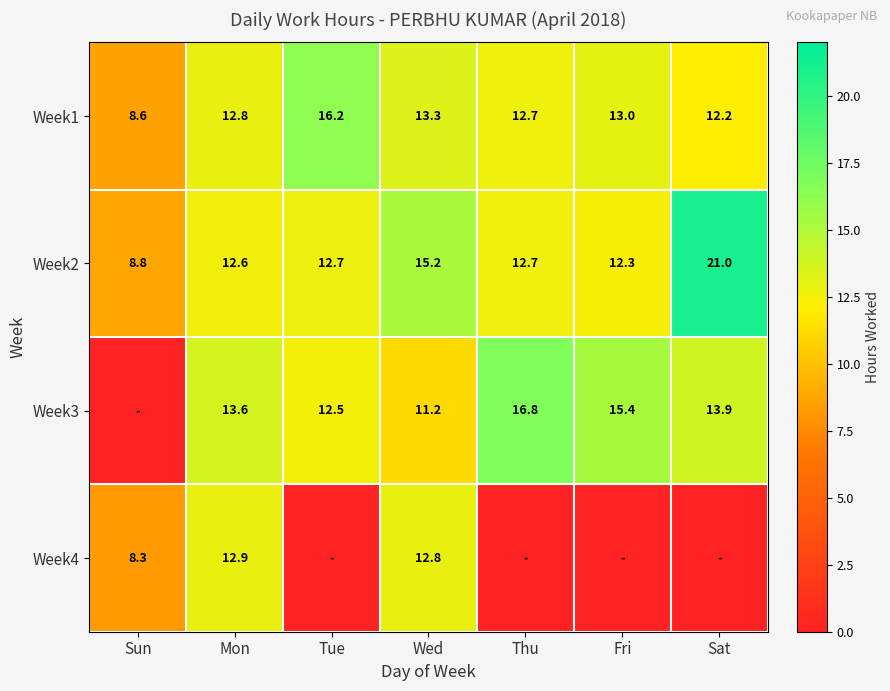

What is the difference between the maximum and minimum values in the Week1 series?

7.6